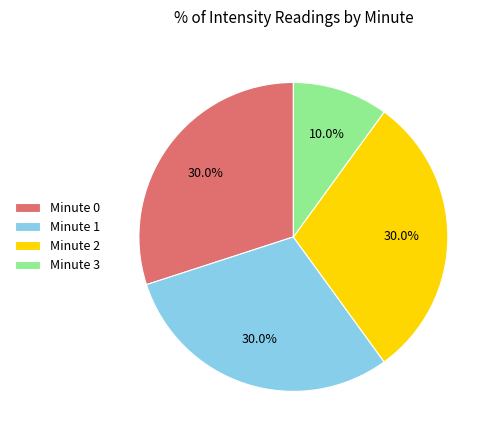

How many segments does this pie chart have?

4